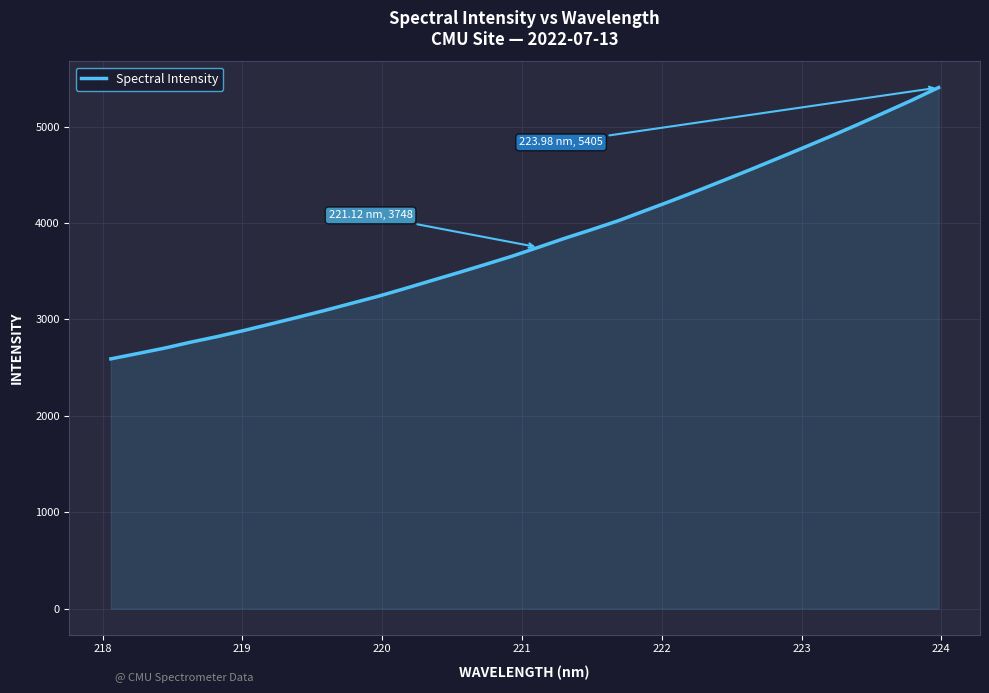

What is the difference between the maximum and minimum values?

2814.2